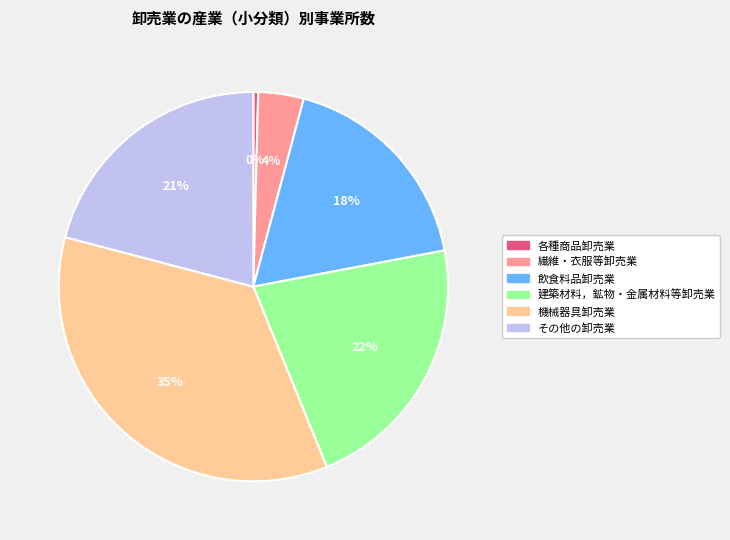

To the nearest percent, what is the difference between the largest and smallest slice percentages?

35%